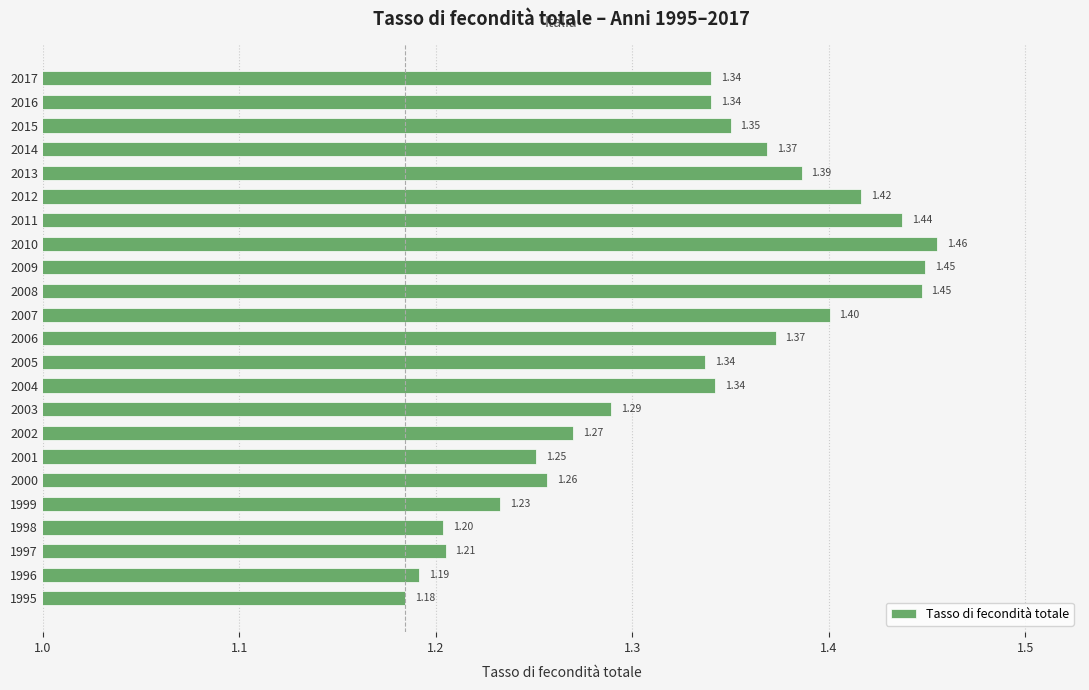

Approximately how many times larger is the value at 2010 compared to 1999?

1.2